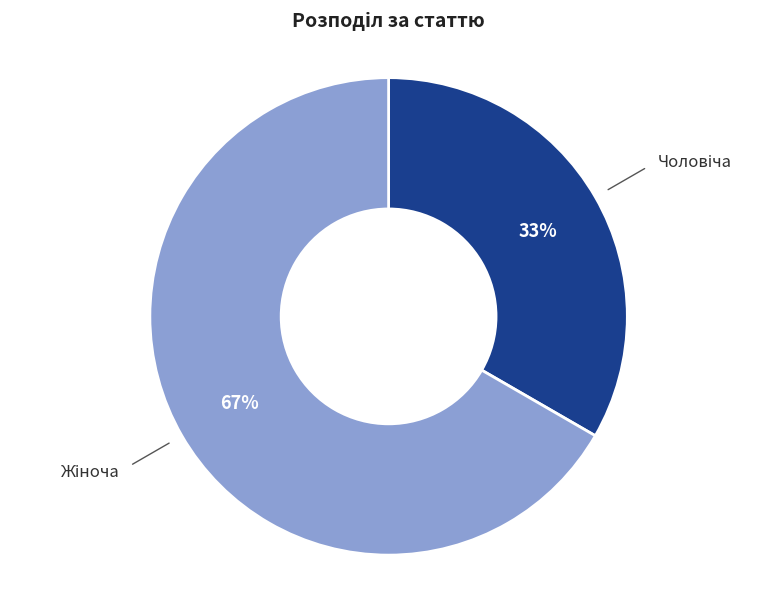

To the nearest percent, what is the average slice percentage?

50%